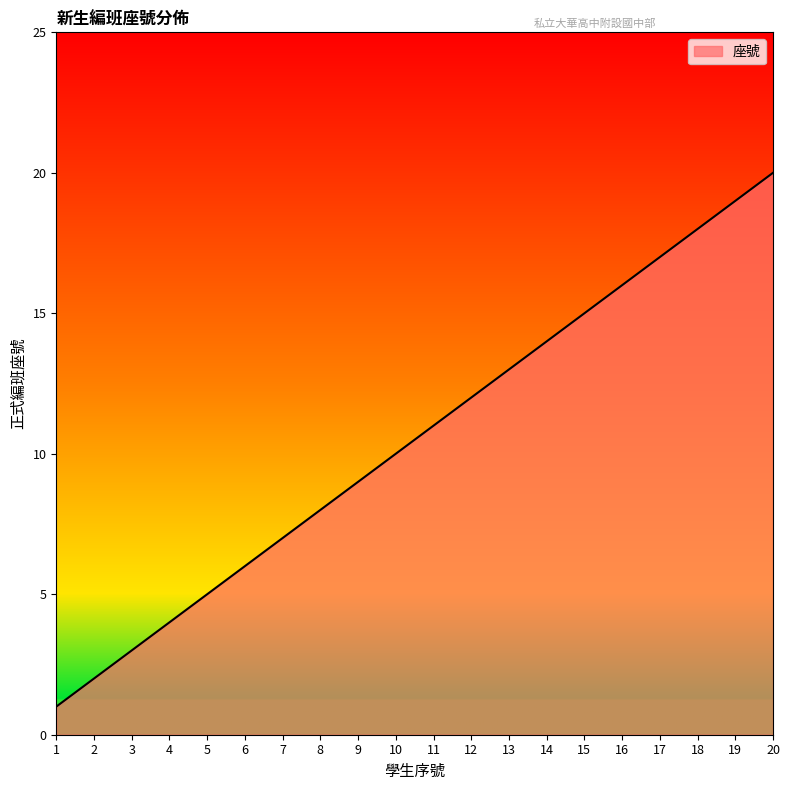

List the labels in order of value, largest first.

20, 19, 18, 17, 16, 15, 14, 13, 12, 11, 10, 9, 8, 7, 6, 5, 4, 3, 2, 1